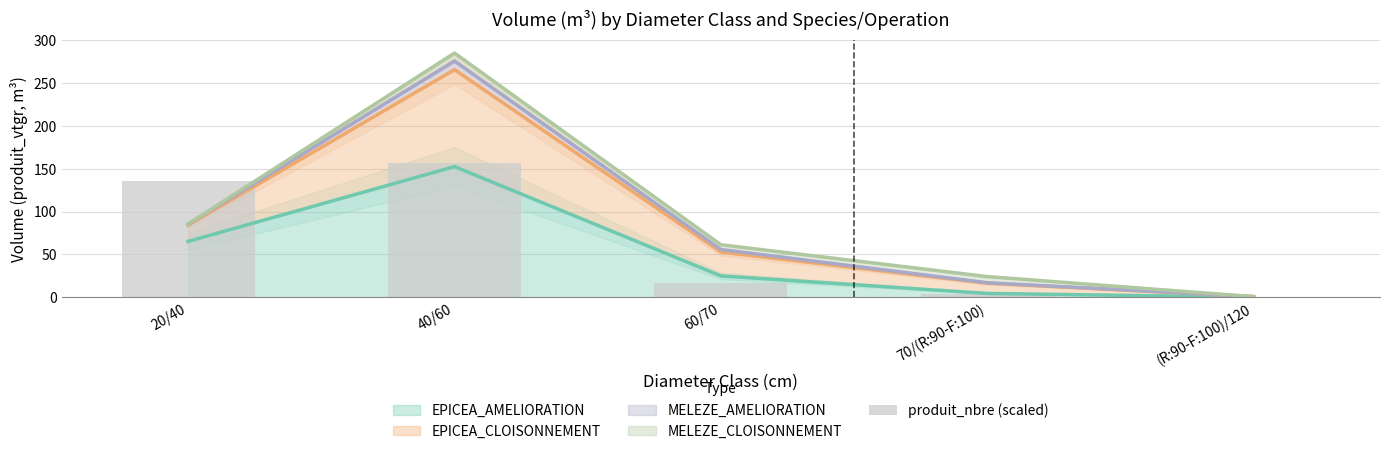

Reading left to right, list all the values displayed in this chart.

20/40=135.7	40/60=156.8	60/70=16.0	70/(R:90-F:100)=4.2	(R:90-F:100)/120=0.1